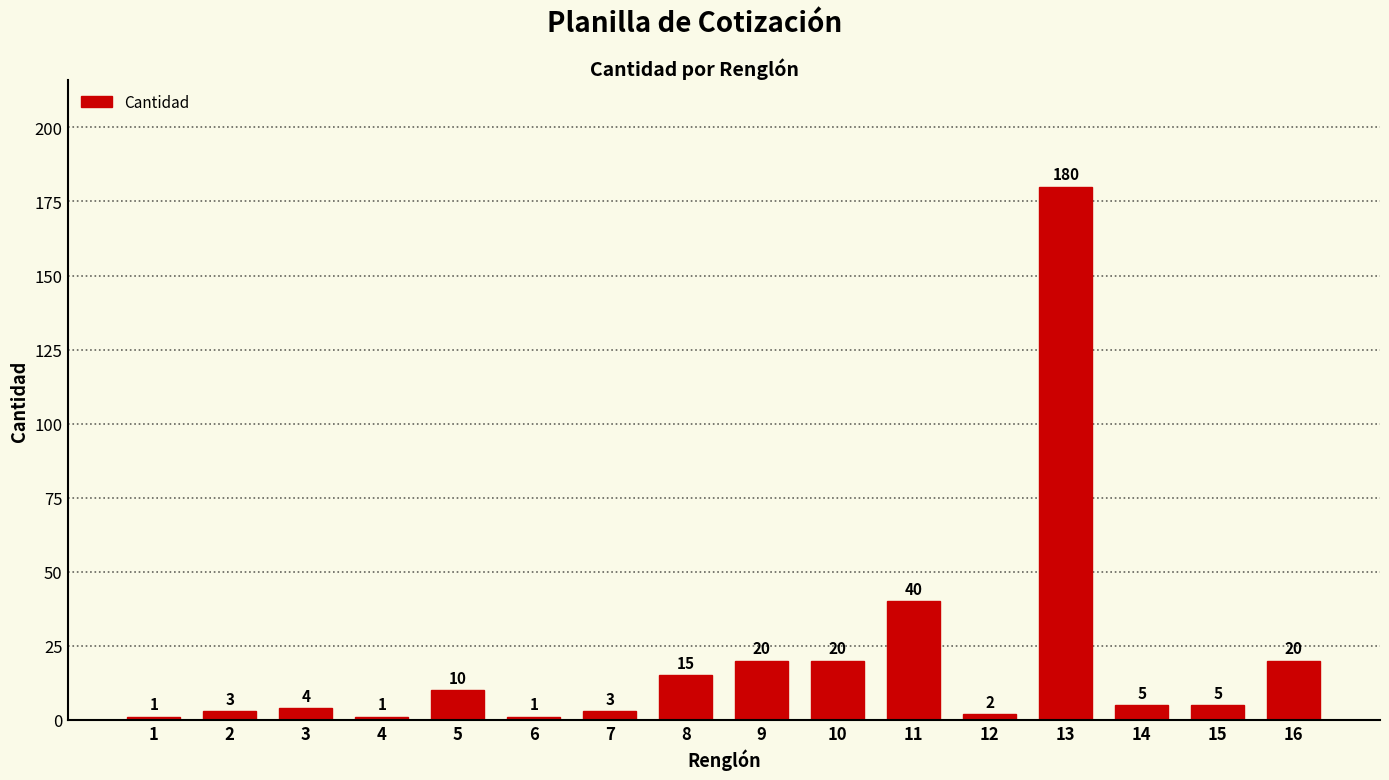

Does the chart contain stacked bars?

No